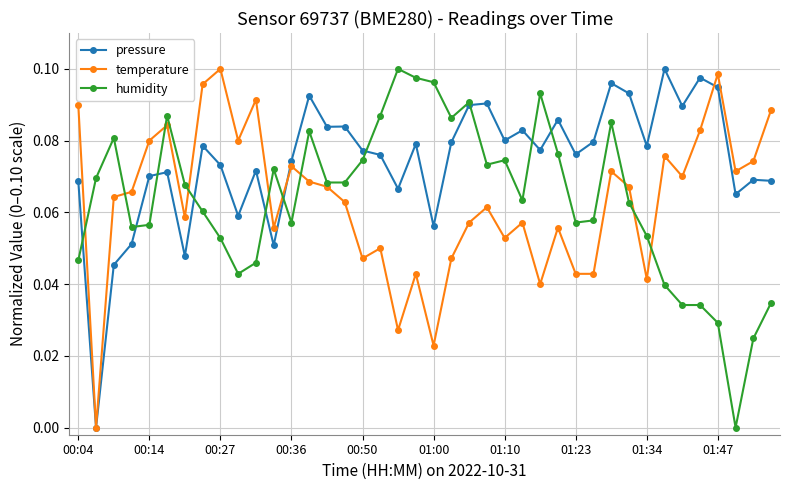

True or false: humidity has more than 0 interior local peaks.

True